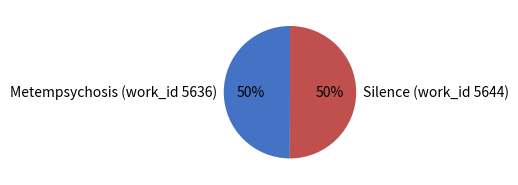

Is it true that Metempsychosis (work_id 5636) is 50% of the pie?

True